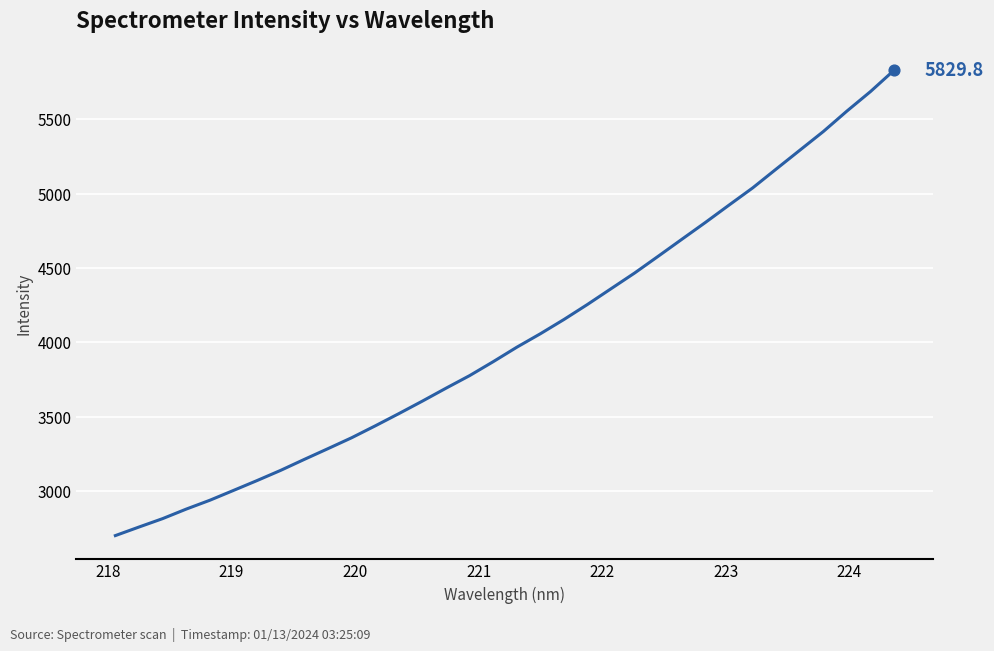

What is the minimum value shown in the chart?

2699.7